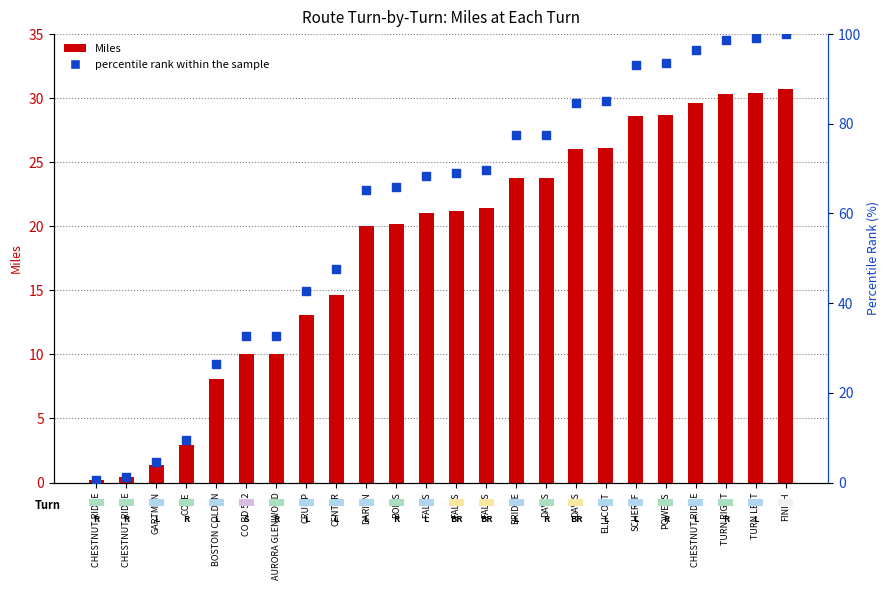

At which category is the sum across all series the highest?

FINISH